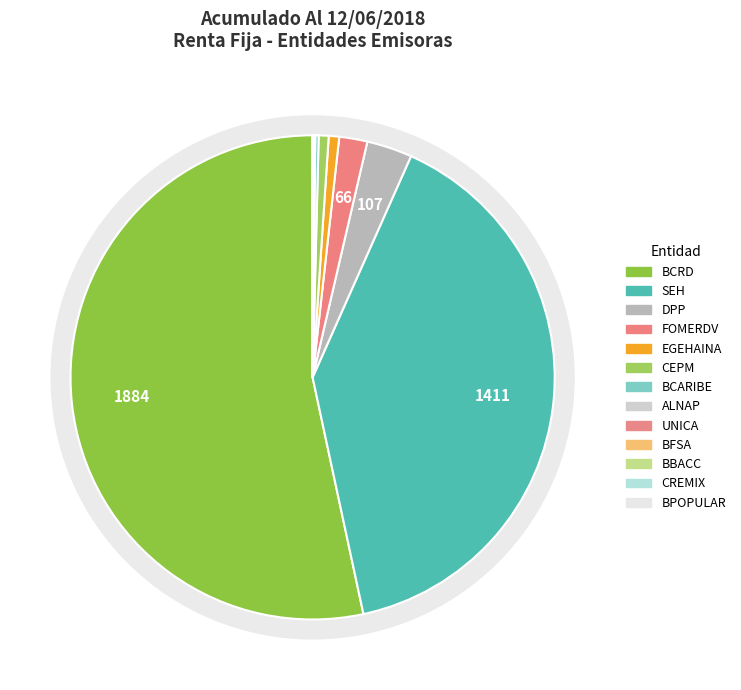

How many segments does this pie chart have?

13